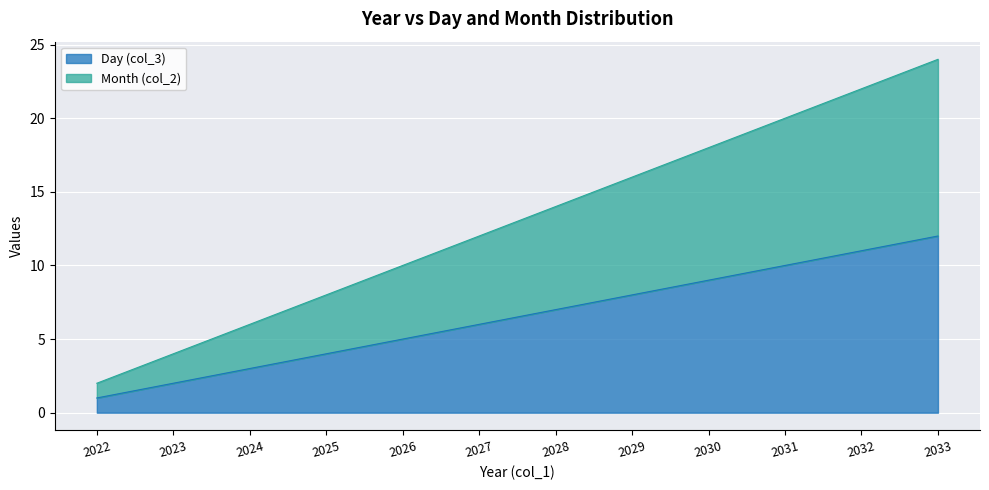

True or false: Day (col_3) and Month (col_2) intersect in this chart.

False